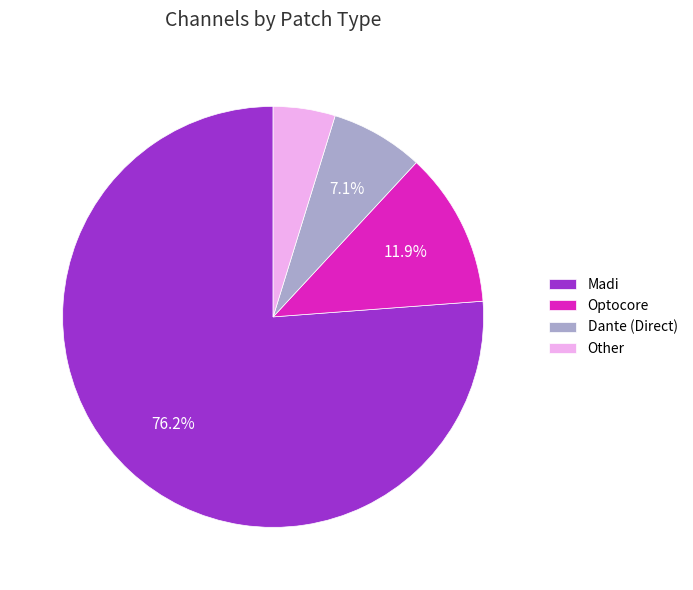

What is the ratio of the value at Madi to the value at Optocore?

6.4